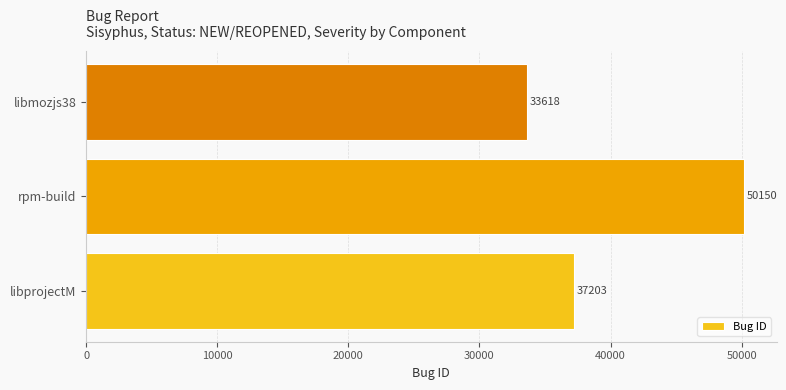

Which category has the lowest value across all series?

libmozjs38